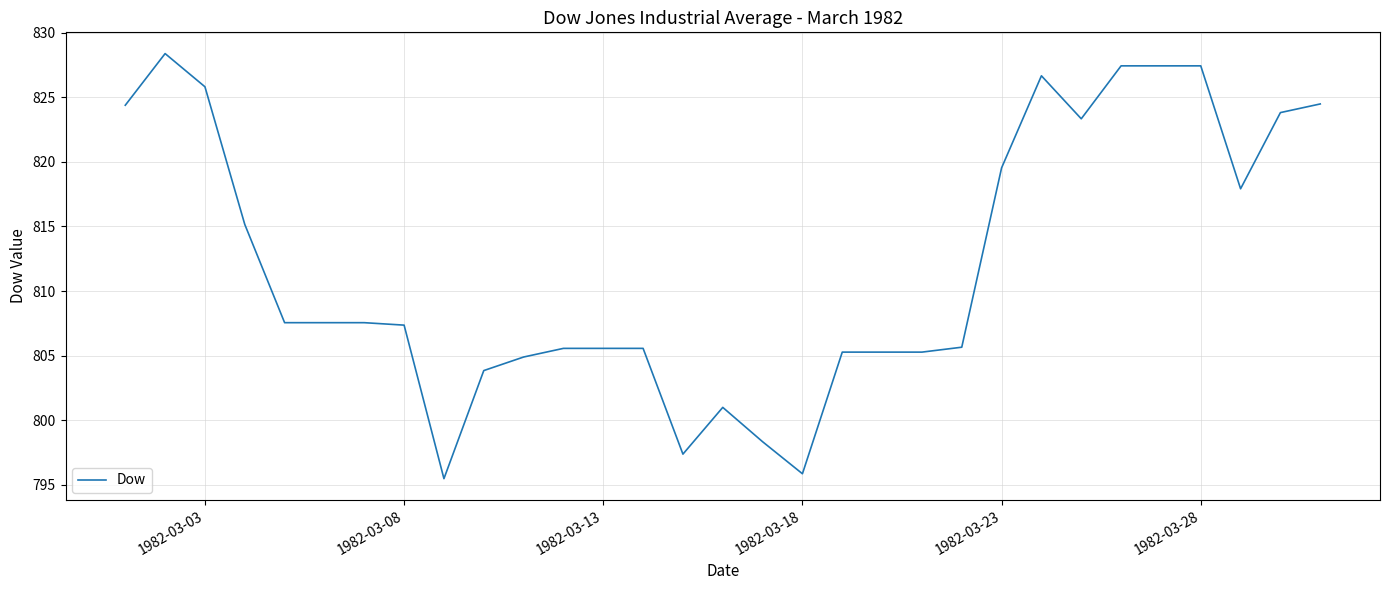

What is the smallest value displayed?

795.5